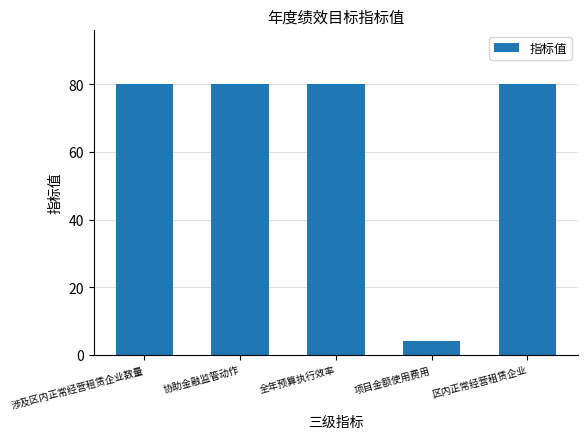

Does the chart contain any negative values?

No